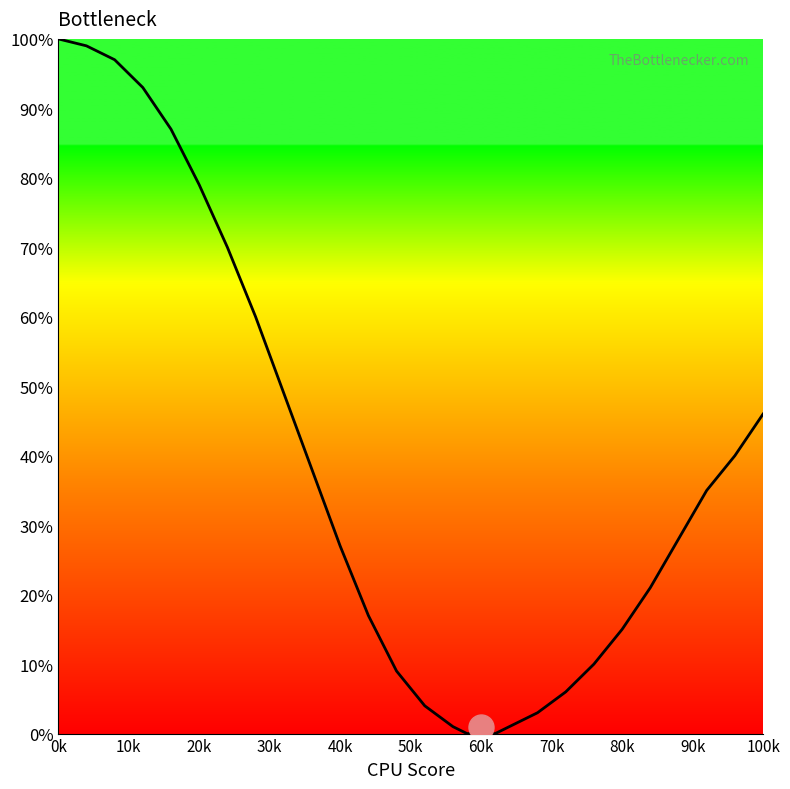

Does the chart display data point markers on the line(s)?

No